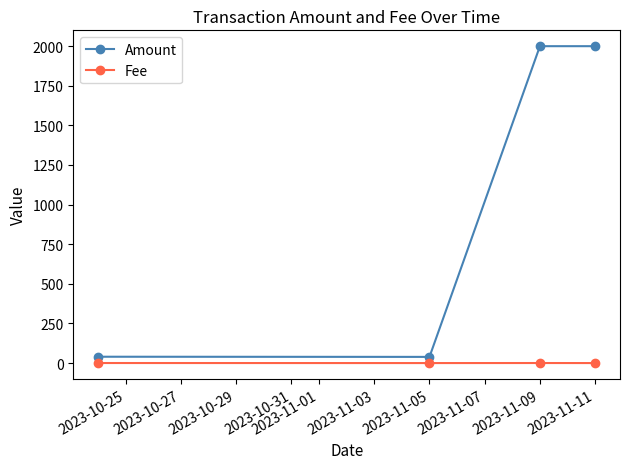

Which series has the widest spread of values?

Amount